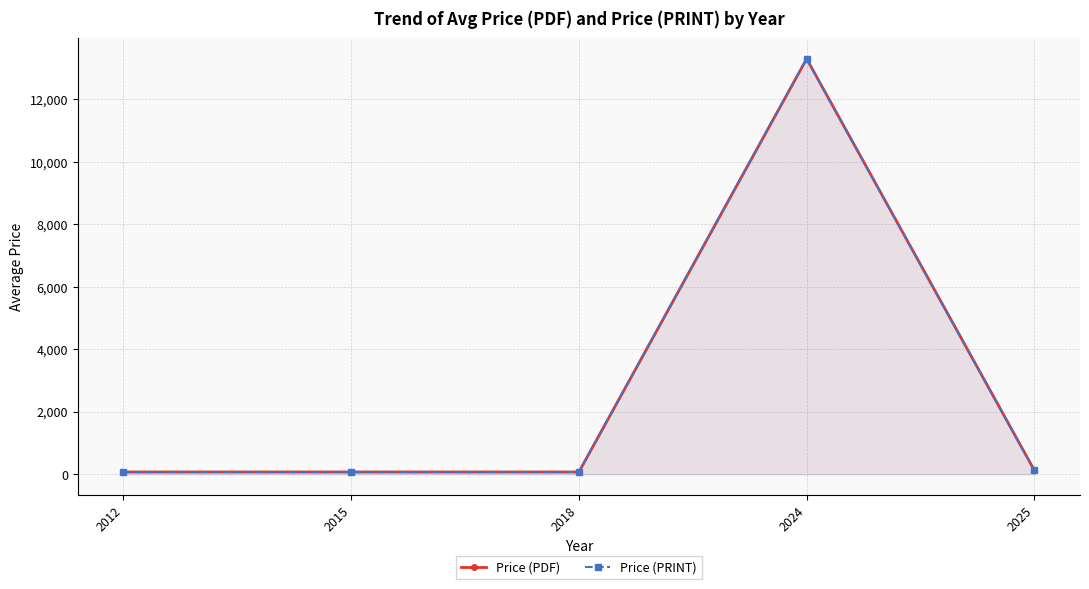

True or false: Price (PDF) has more than 1 points higher than both neighbors.

False